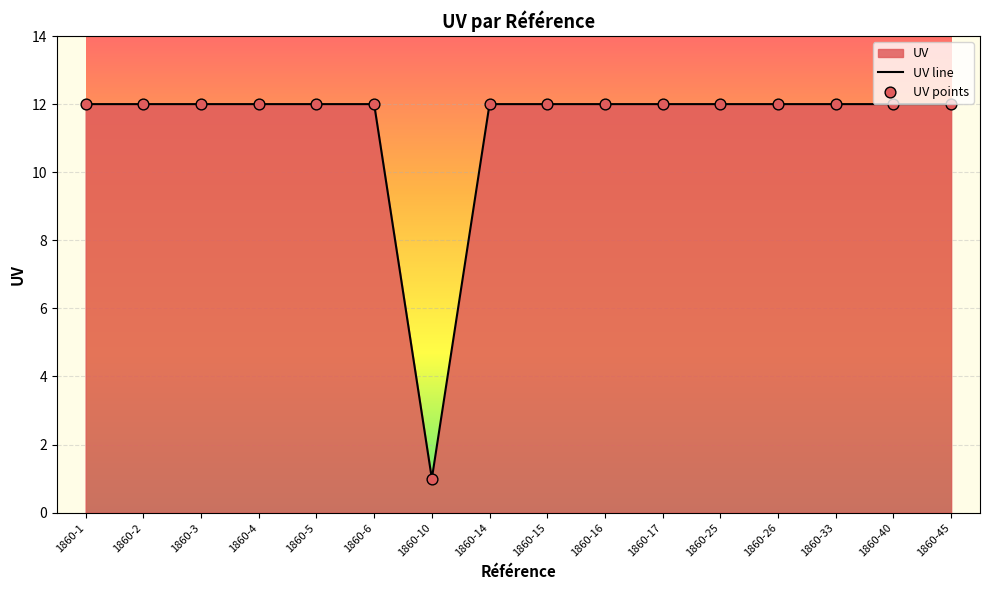

Between 1860-15 and 1860-45, which is larger?

1860-15